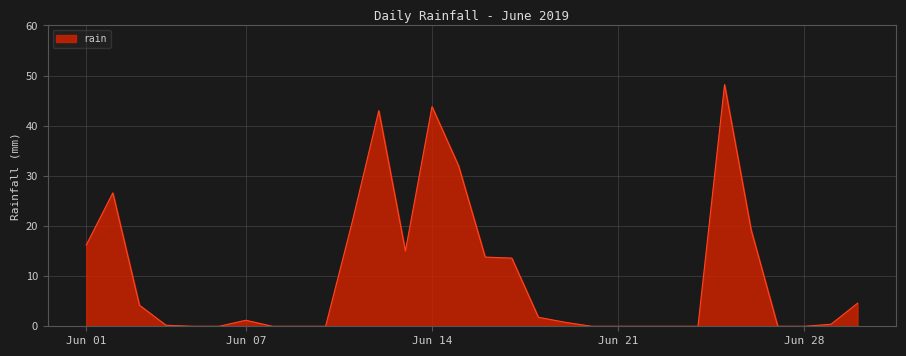

True or false: the data has more than 0 interior local peaks.

True